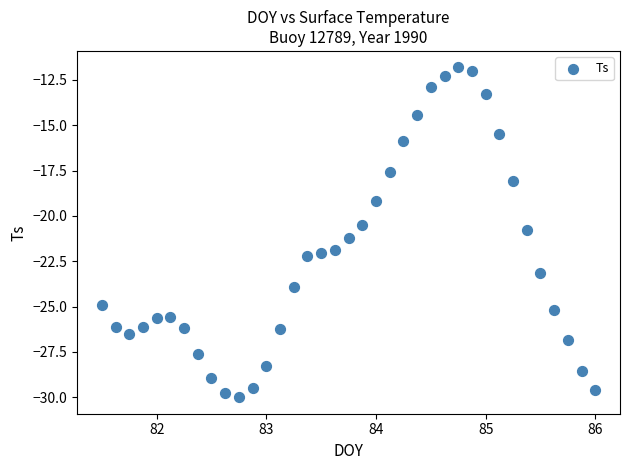

What is the range of X values (max minus min)?

4.5